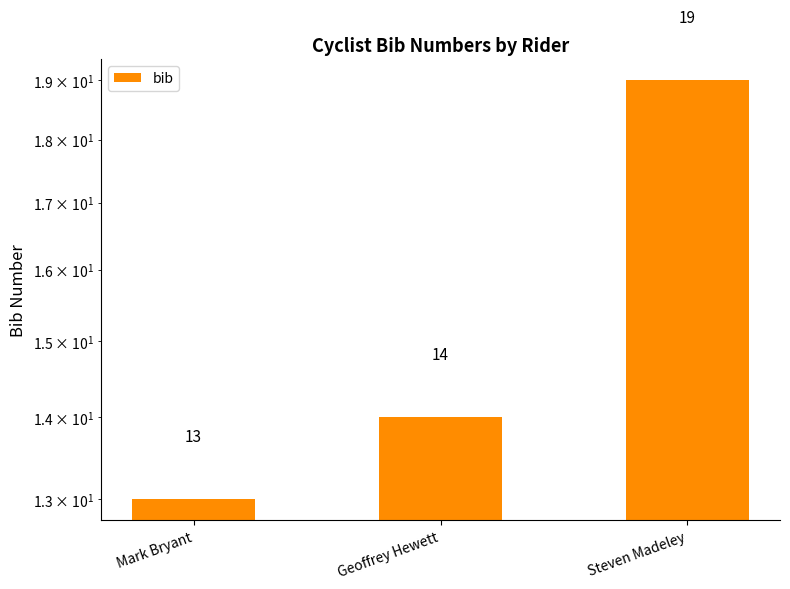

What is the value of the 2nd bar from the left?

14